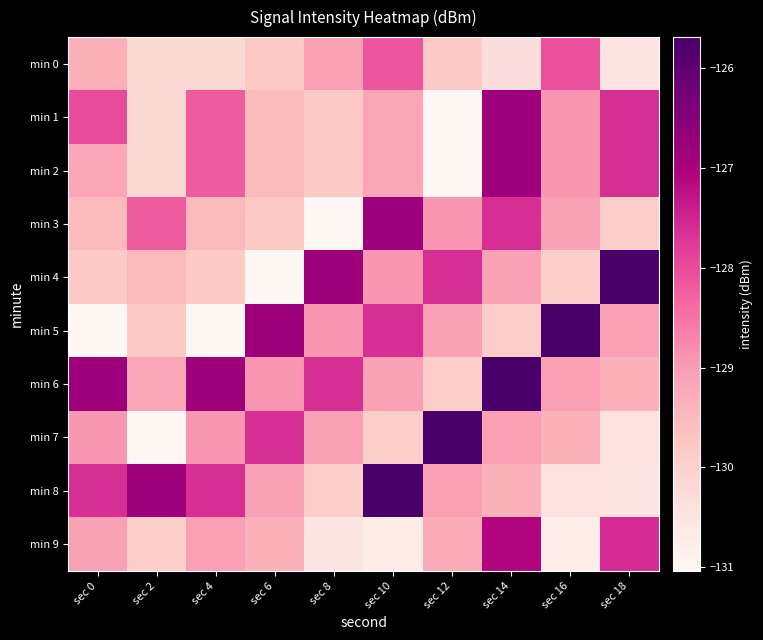

What is the minimum value shown in the chart?

-131.0